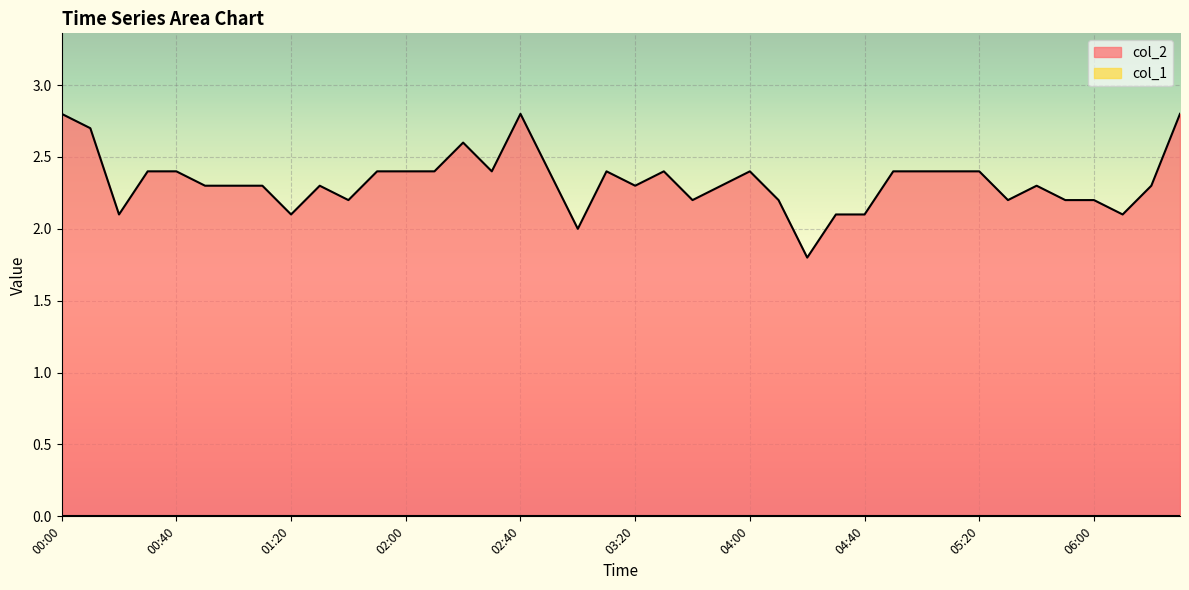

The value at 00:30 is 4.0. True or false?

False